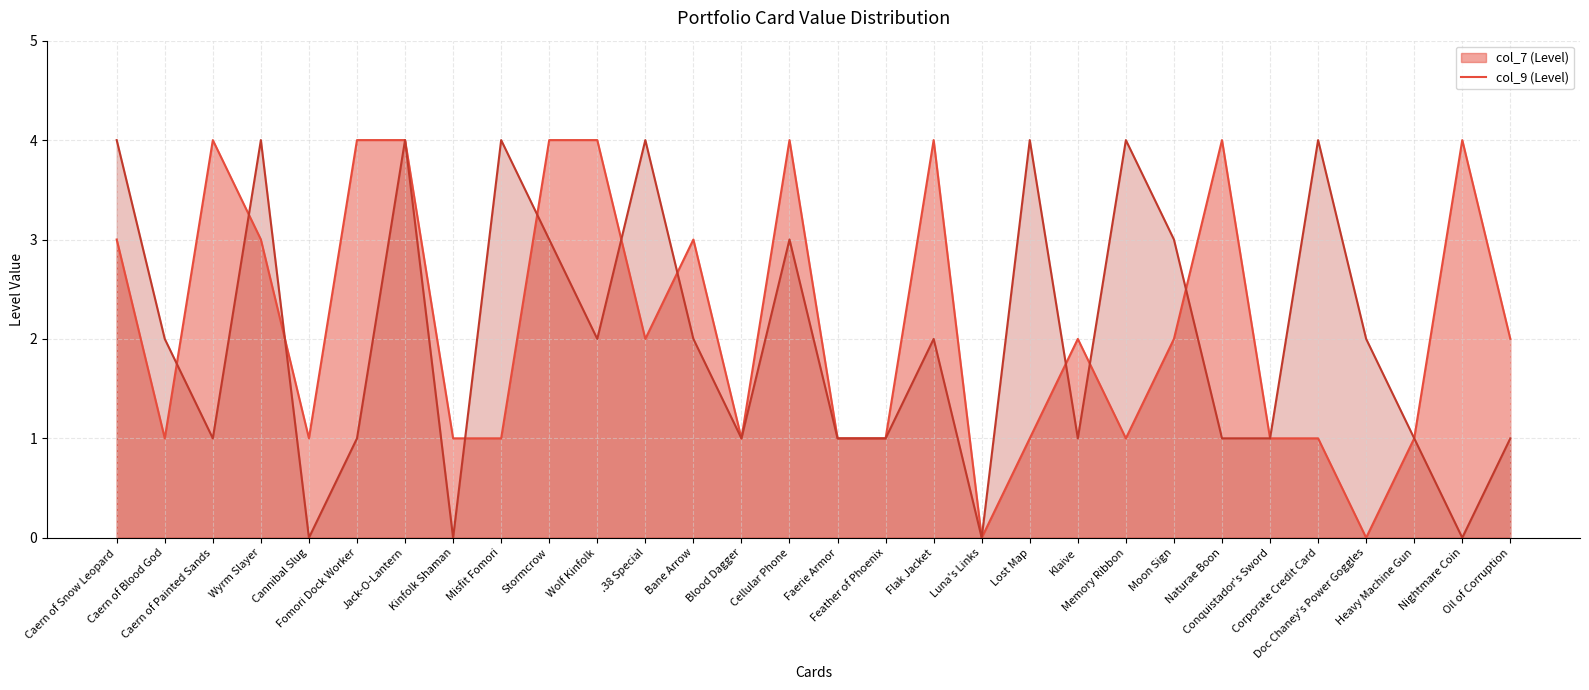

True or false: col_7 and col_9 cross at least once.

True